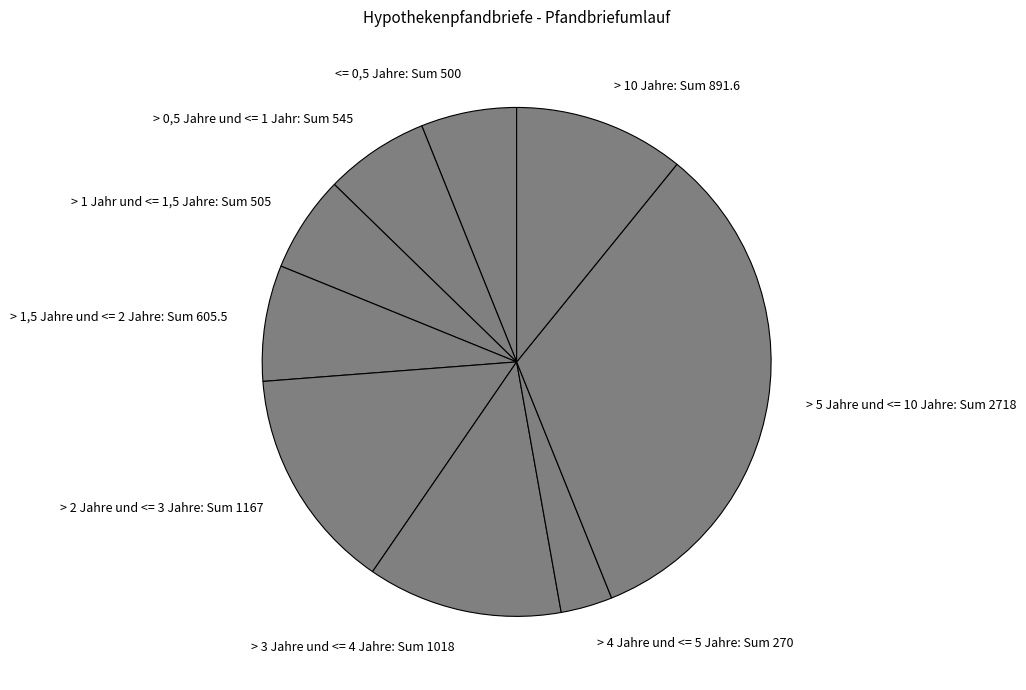

Which has a higher value, > 2 Jahre und <= 3 Jahre or > 5 Jahre und <= 10 Jahre?

> 5 Jahre und <= 10 Jahre